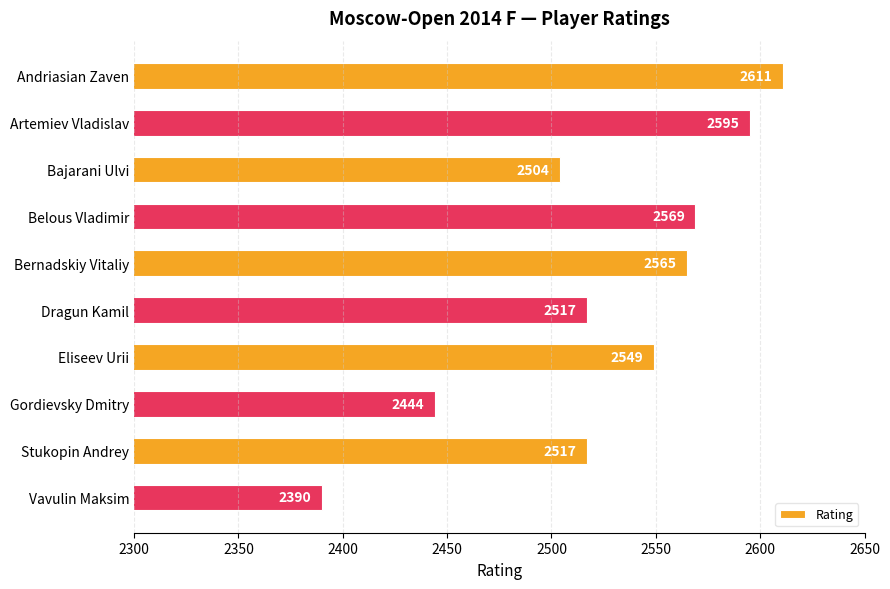

At which label is the value closest to 2500?

Bajarani Ulvi